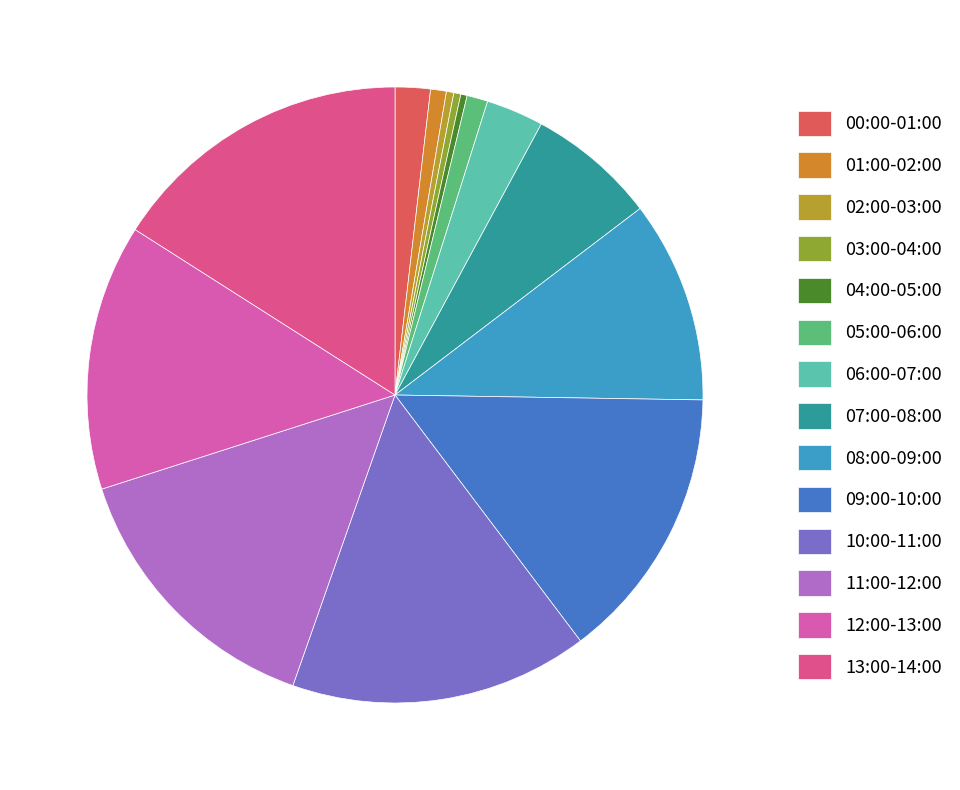

What is the smallest slice in the pie chart?

03:00-04:00